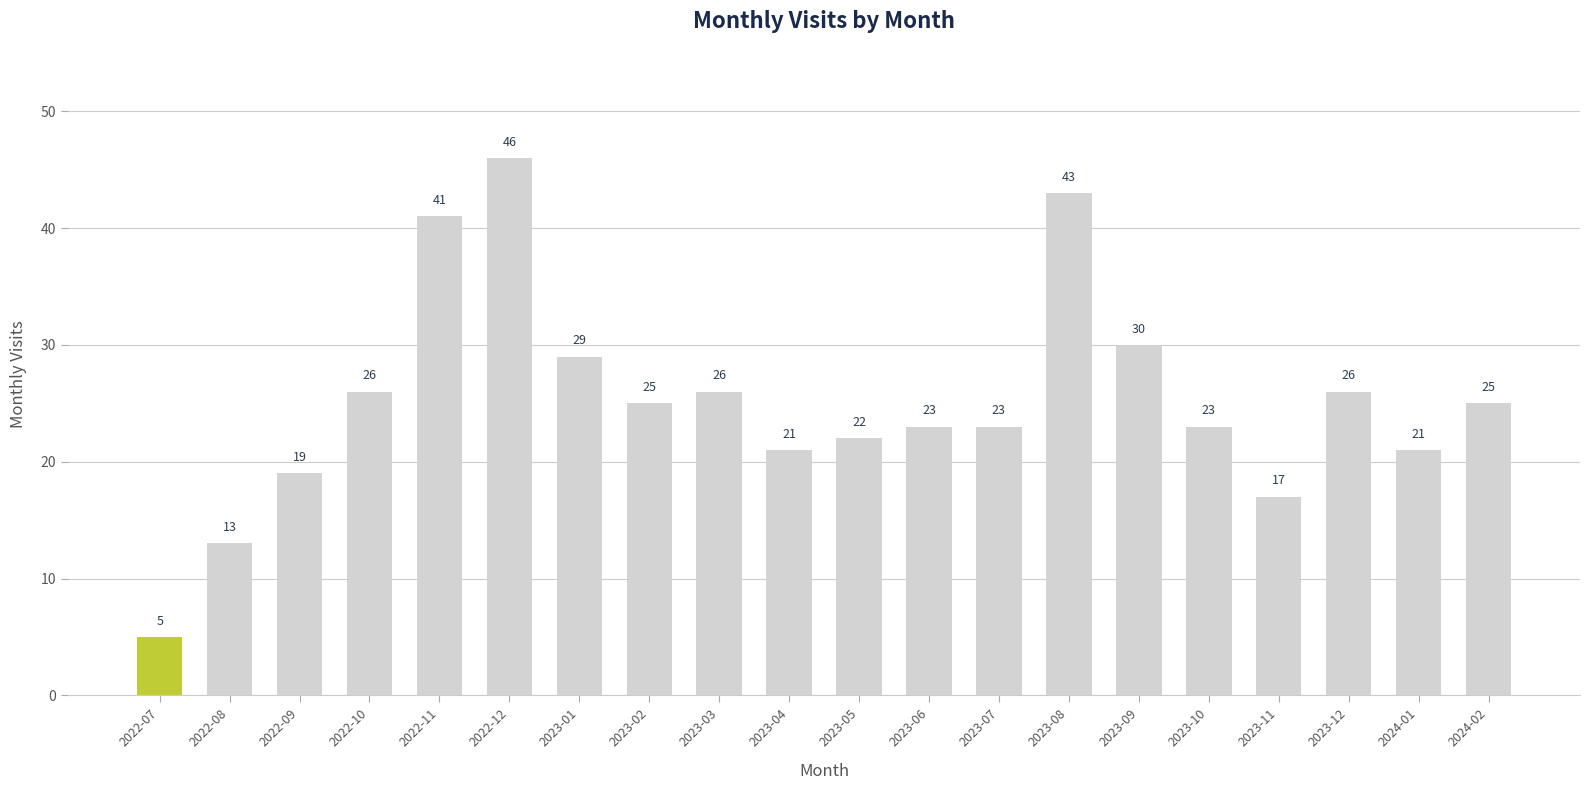

What is the change in value from 2023-04 to 2023-12?

+5